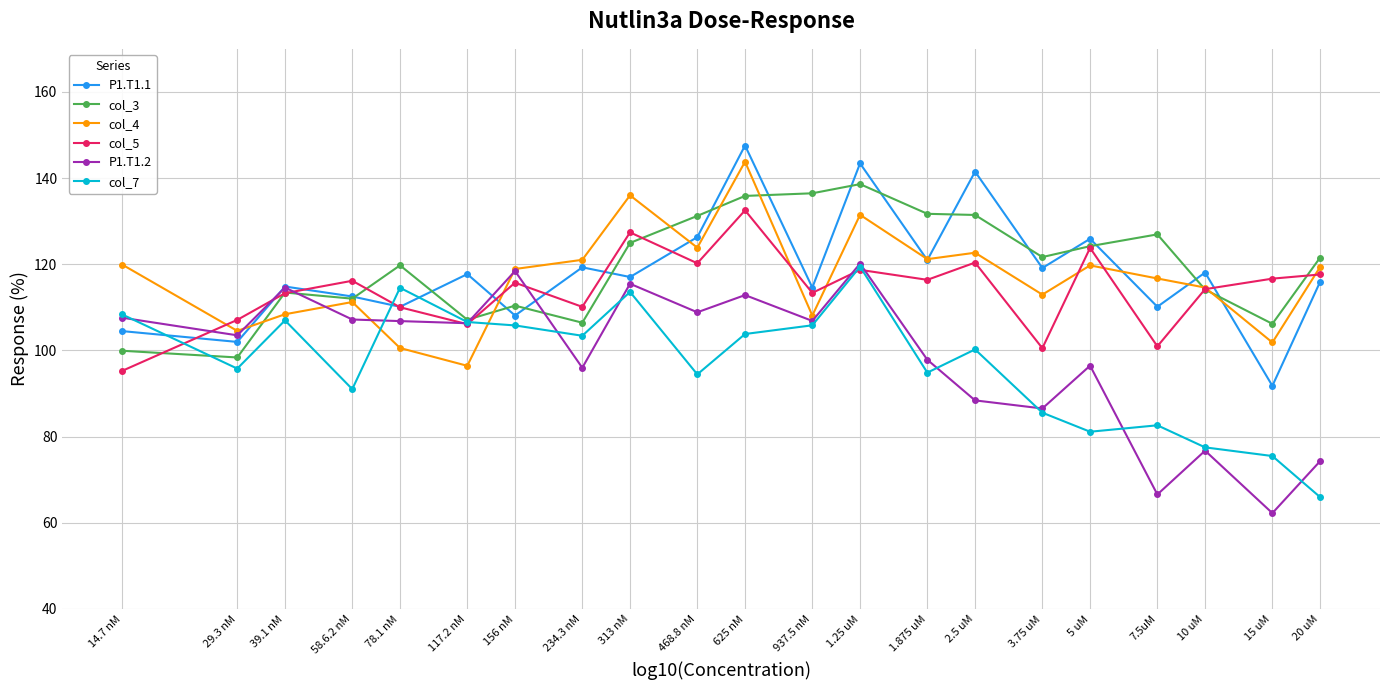

What is the spread (max minus min) of values at 117.2 nM?

21.3